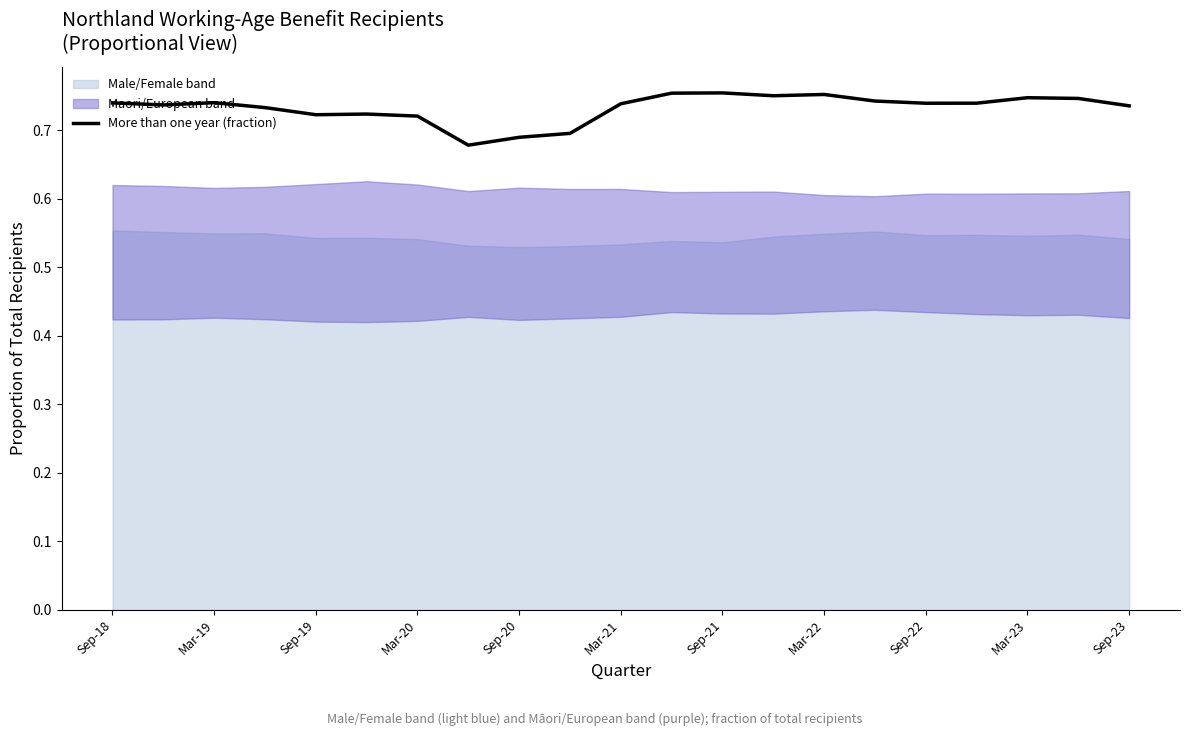

What is the value of the 12th point from the left?

0.8